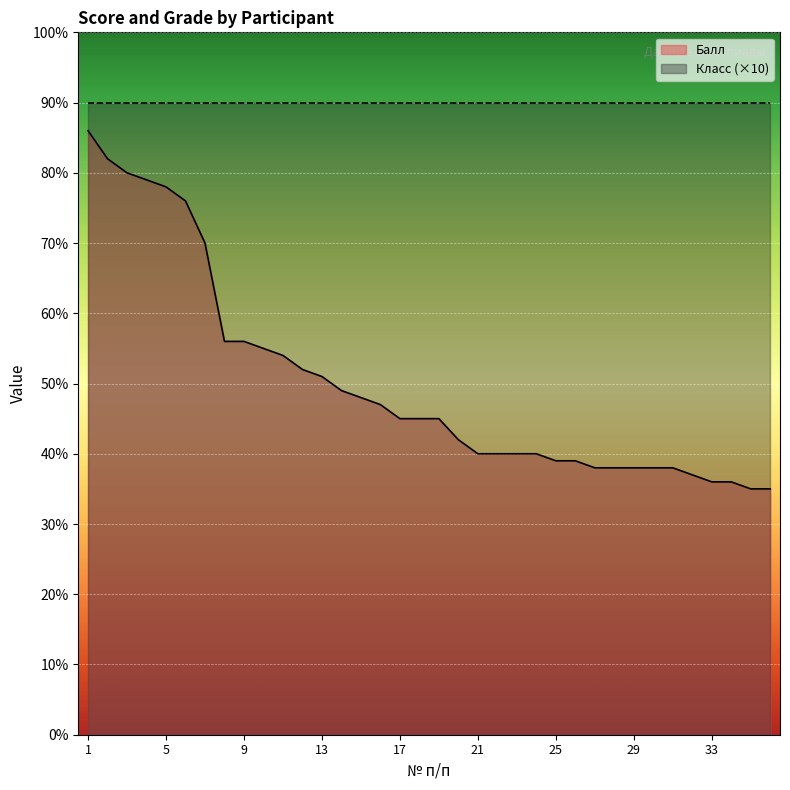

What is the value of the 14th point from the left?

49